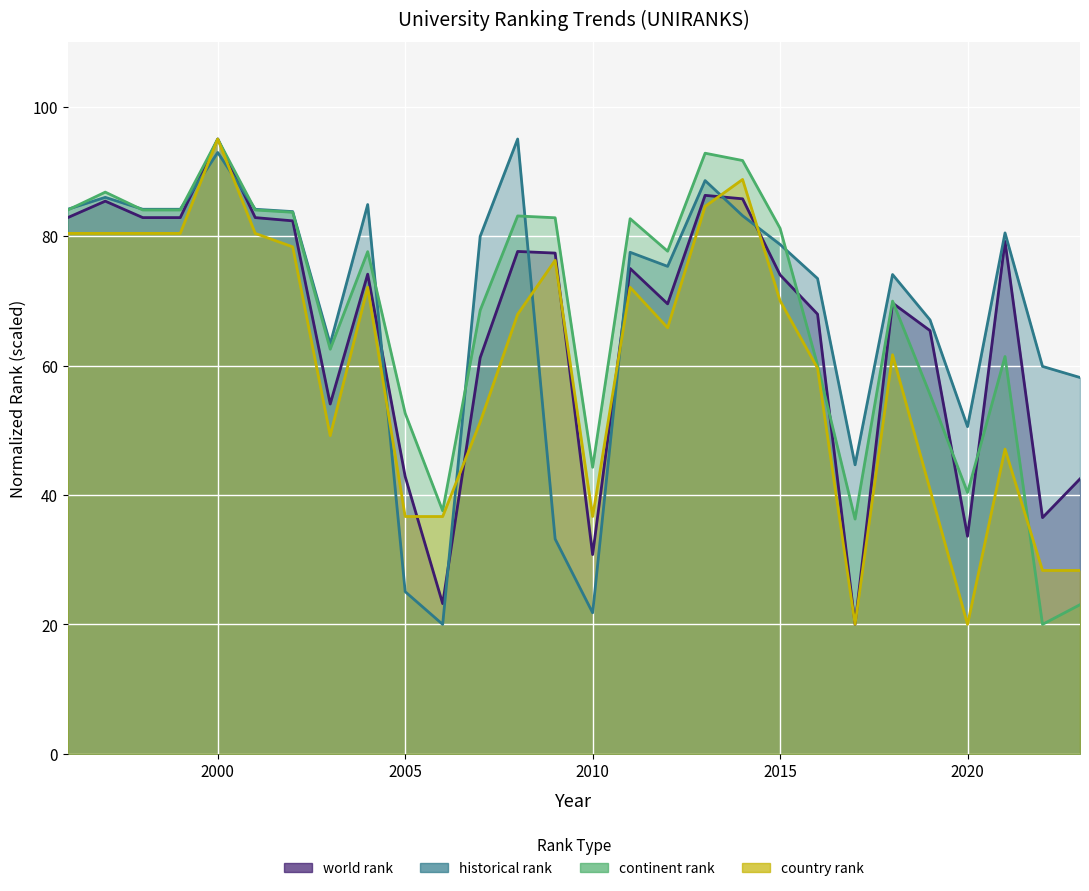

Which label corresponds to the largest value in the chart?

2000